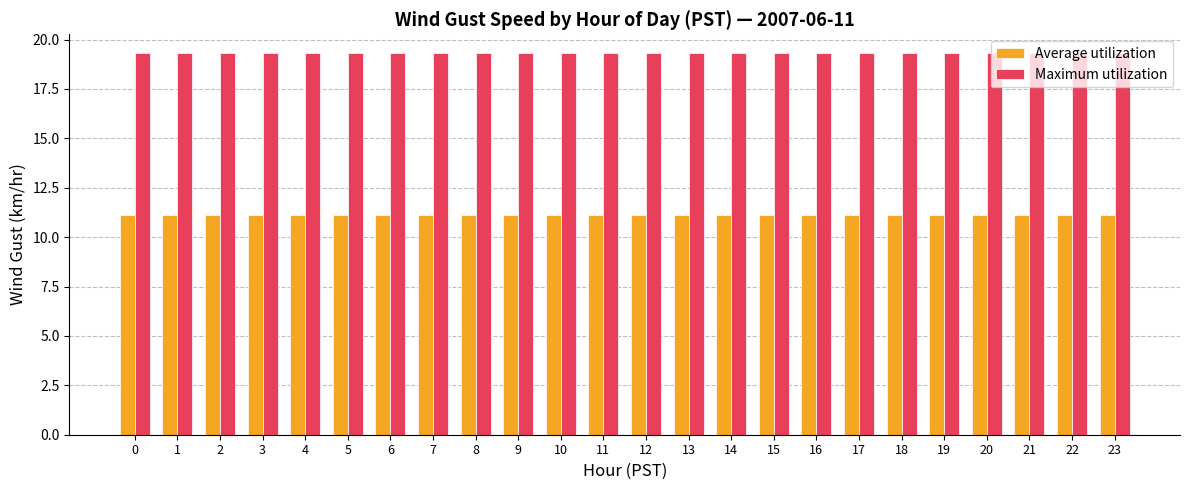

Reading left to right, list all the values displayed in this chart.

Average utilization: 0=11.1	1=11.1	2=11.1	3=11.1	4=11.1	5=11.1	6=11.1	7=11.1	8=11.1	9=11.1	10=11.1	11=11.1	12=11.1	13=11.1	14=11.1	15=11.1	16=11.1	17=11.1	18=11.1	19=11.1	20=11.1	21=11.1	22=11.1	23=11.1
Maximum utilization: 0=19.3	1=19.3	2=19.3	3=19.3	4=19.3	5=19.3	6=19.3	7=19.3	8=19.3	9=19.3	10=19.3	11=19.3	12=19.3	13=19.3	14=19.3	15=19.3	16=19.3	17=19.3	18=19.3	19=19.3	20=19.3	21=19.3	22=19.3	23=19.3